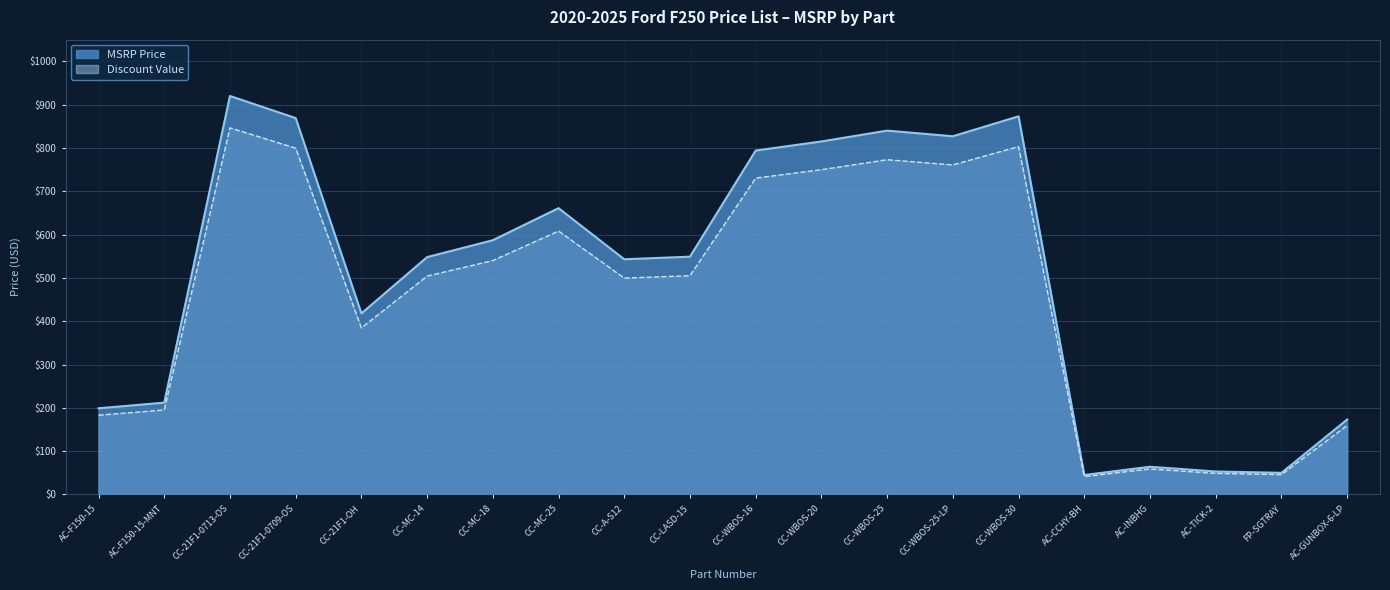

What are all the series names shown in the legend?

MSRP Price, Discount Value